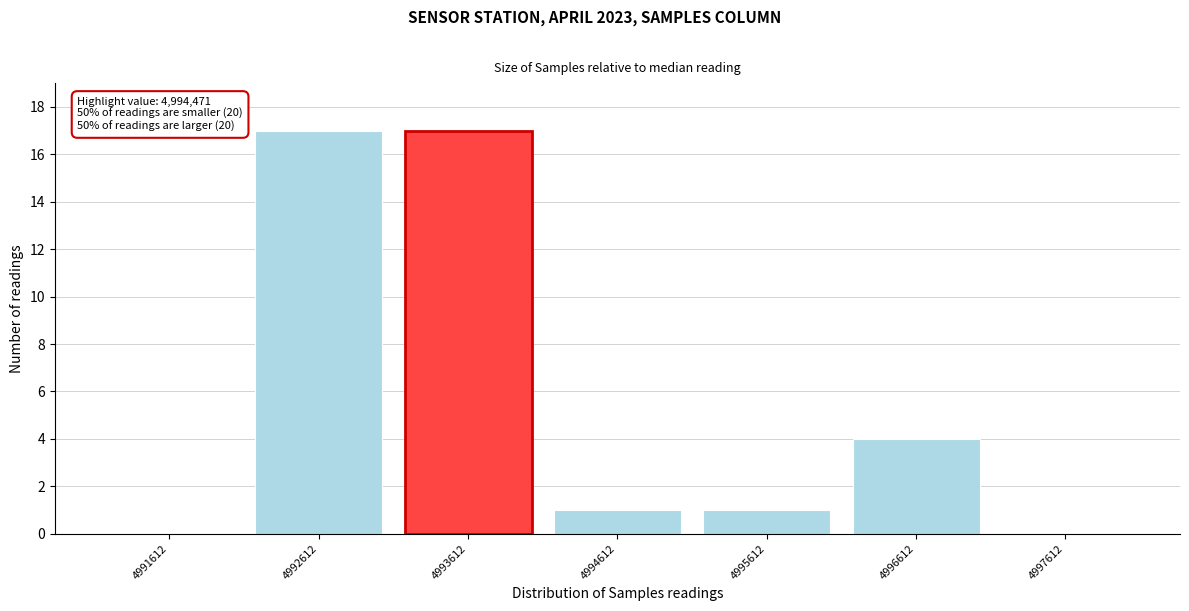

Reading left to right, list all the values displayed in this chart.

4991612=0	4992612=17	4993612=17	4994612=1	4995612=1	4996612=4	4997612=0